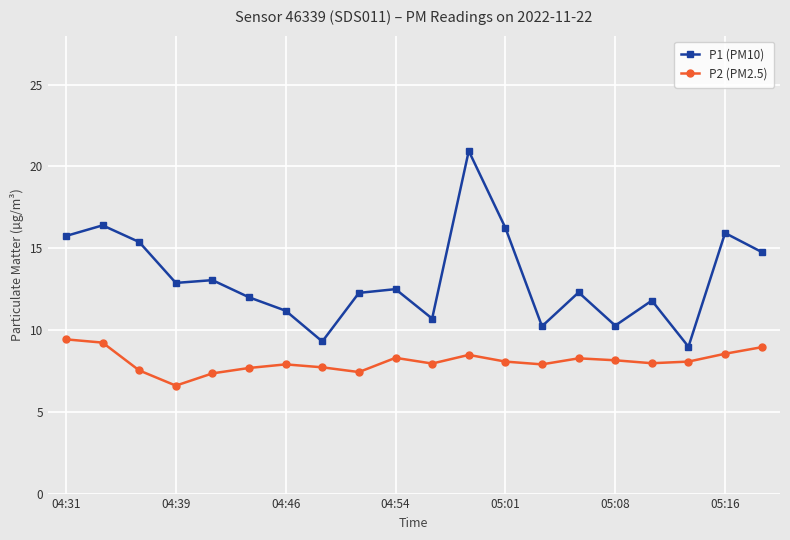

What is the smallest value displayed?

6.6